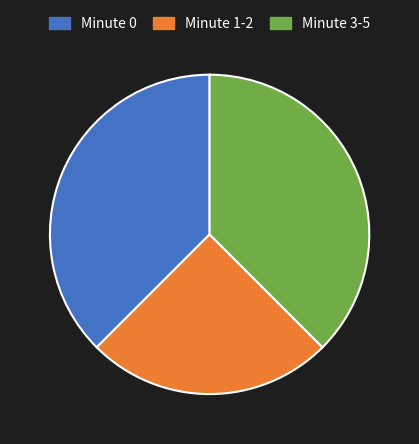

Does Minute 1-2 represent more than half of the total?

No